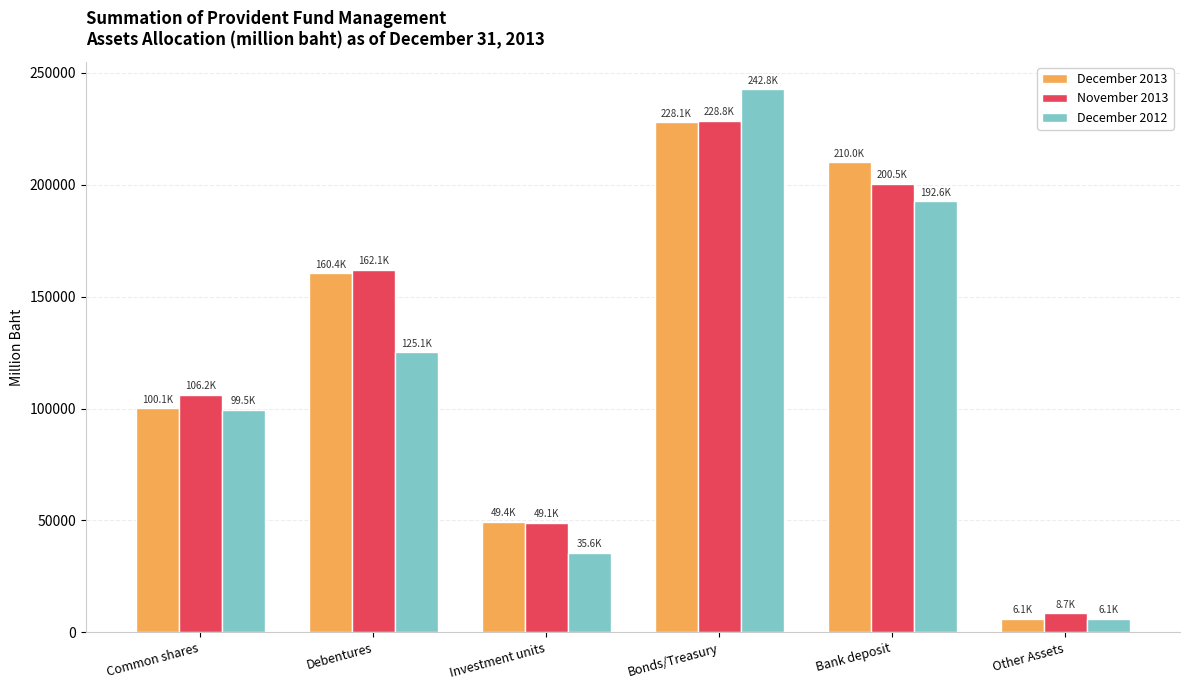

How many bars are there in total?

18